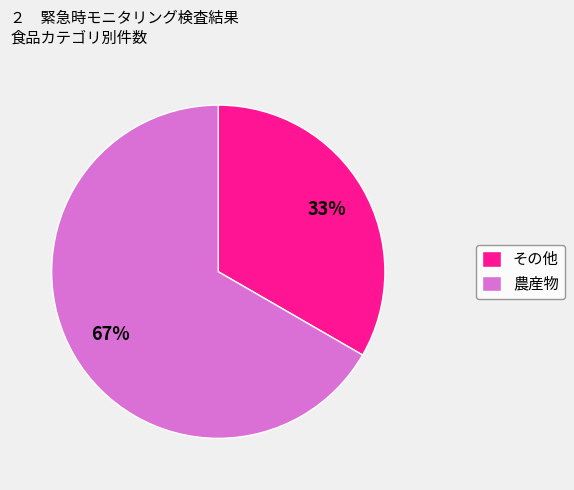

To the nearest percent, what is the combined percentage of その他 and 農産物?

100%